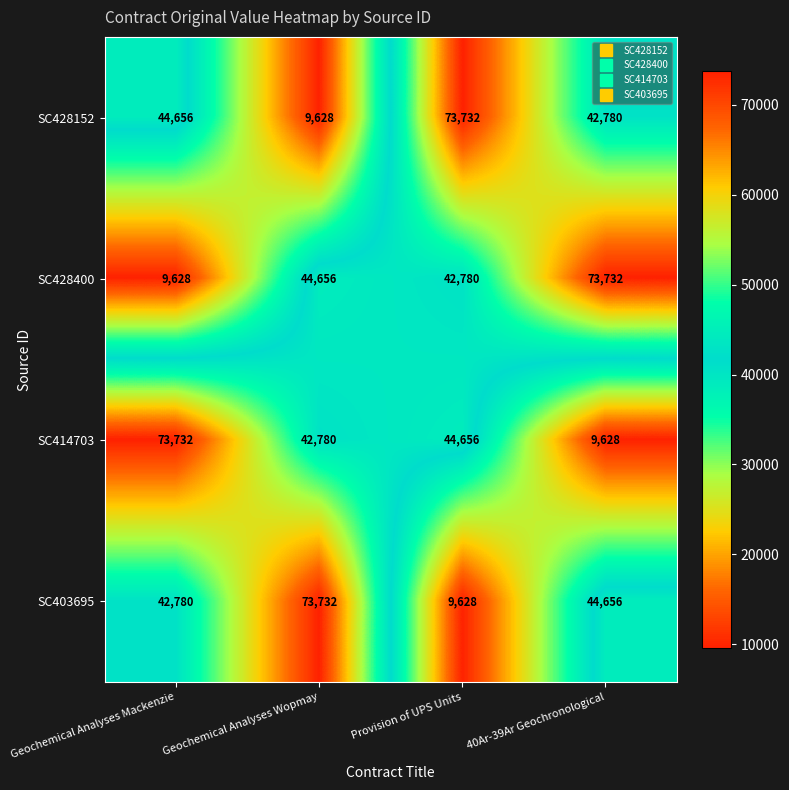

Where is SC428400 nearest to the value 41680?

Provision of UPS Units